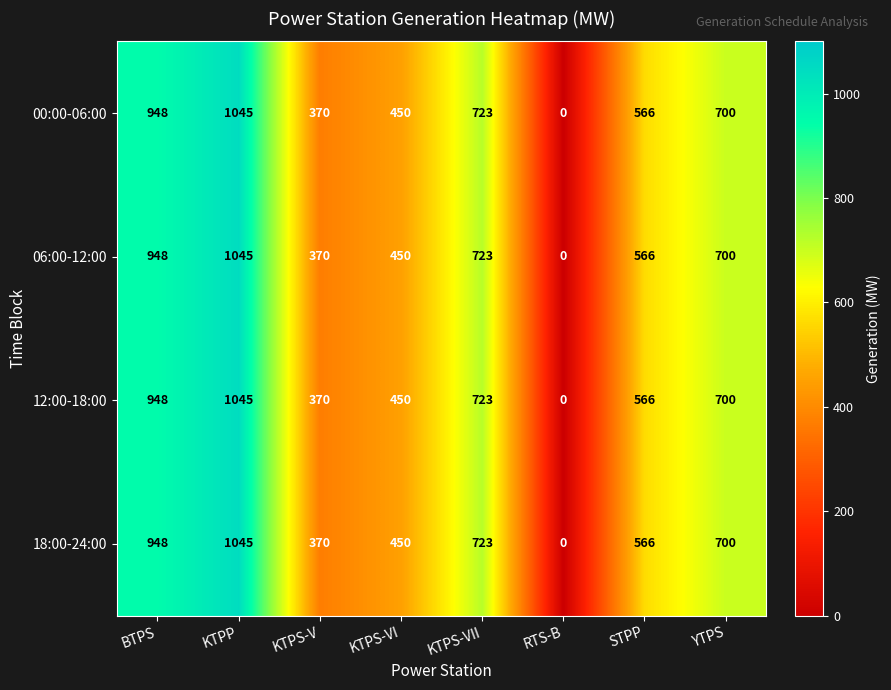

At which category does the chart reach its minimum across all series?

RTS-B